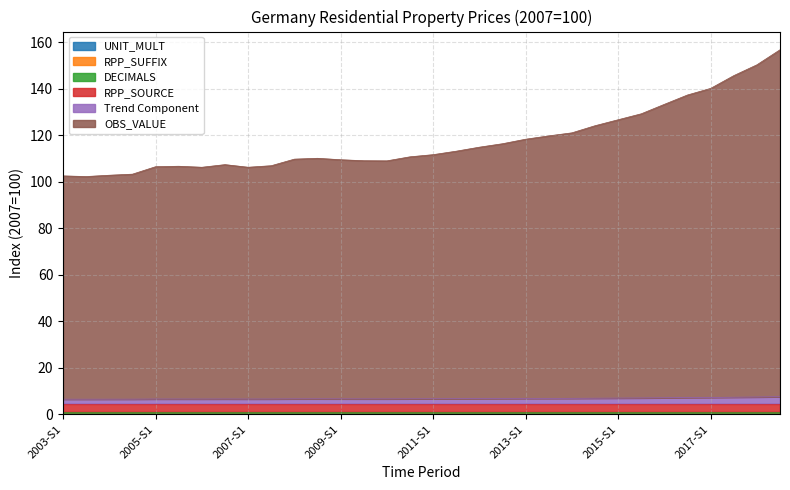

Which series has the widest spread of values?

OBS_VALUE